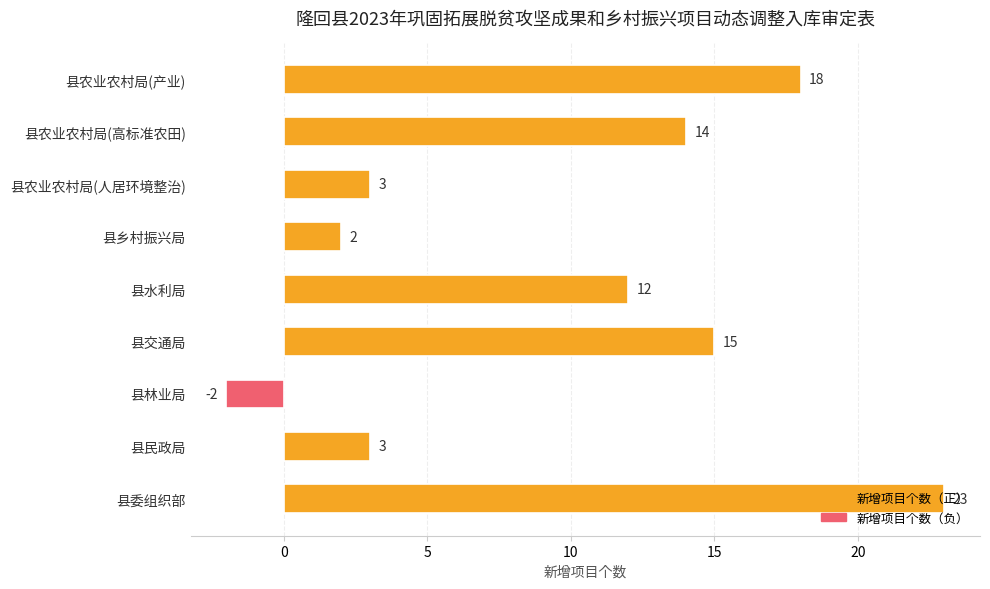

Approximately how many times larger is the value at 县民政局 compared to 县农业农村局(人居环境整治)?

1.0